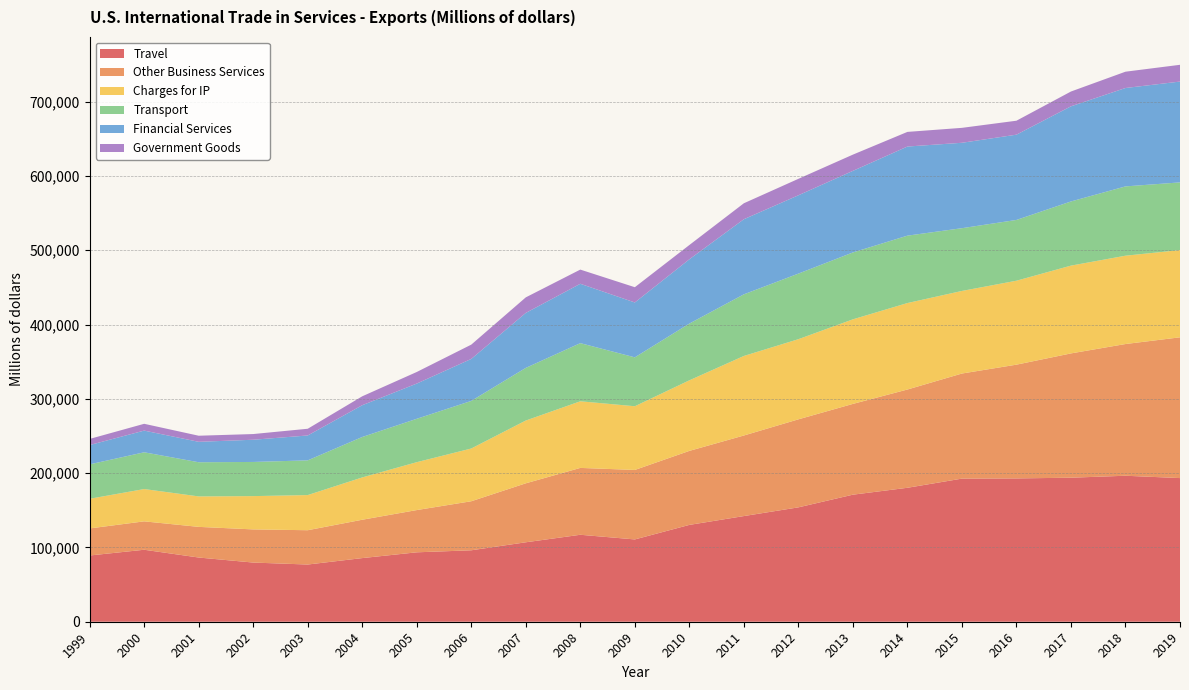

Reading left to right, transcribe all the data shown in this chart.

Travel: 1999=89146	2000=96872	2001=86408	2002=79625	2003=76983	2004=85648	2005=93423	2006=96148	2007=106918	2008=117030	2009=110757	2010=130315	2011=142197	2012=153921	2013=170979	2014=180265	2015=192602	2016=192868	2017=193834	2018=196465	2019=193315
Other Business Services: 1999=36415	2000=38217	2001=41250	2002=44625	2003=46171	2004=51609	2005=56846	2006=65990	2007=79366	2008=89975	2009=93508	2010=99595	2011=108423	2012=118451	2013=122166	2014=132240	2015=141421	2016=153089	2017=167270	2018=177261	2019=189441
Charges for IP: 1999=39913	2000=43476	2001=41005	2002=44815	2003=47308	2004=56943	2005=64466	2006=70999	2007=84498	2008=89672	2009=85730	2010=94968	2011=107053	2012=107869	2013=113824	2014=116380	2015=111151	2016=112981	2017=118147	2018=118875	2019=117401
Transport: 1999=46302	2000=49462	2001=45965	2002=45954	2003=46701	2004=54419	2005=58377	2006=64026	2007=70837	2008=78237	2009=65806	2010=76357	2011=82930	2012=88238	2013=89999	2014=90687	2015=84434	2016=81779	2017=86342	2018=93251	2019=91092
Financial Services: 1999=25998	2000=29192	2001=27500	2002=29903	2003=33499	2004=42767	2005=47405	2006=56522	2007=73980	2008=79897	2009=73844	2010=86512	2011=101077	2012=105419	2013=109794	2014=119933	2015=114951	2016=114762	2017=128035	2018=132420	2019=135698
Government Goods: 1999=8218	2000=9156	2001=8191	2002=7653	2003=9033	2004=11985	2005=15582	2006=19222	2007=20921	2008=19084	2009=20538	2010=19210	2011=21470	2012=22148	2013=21852	2014=19693	2015=20087	2016=18777	2017=19924	2018=21949	2019=22555